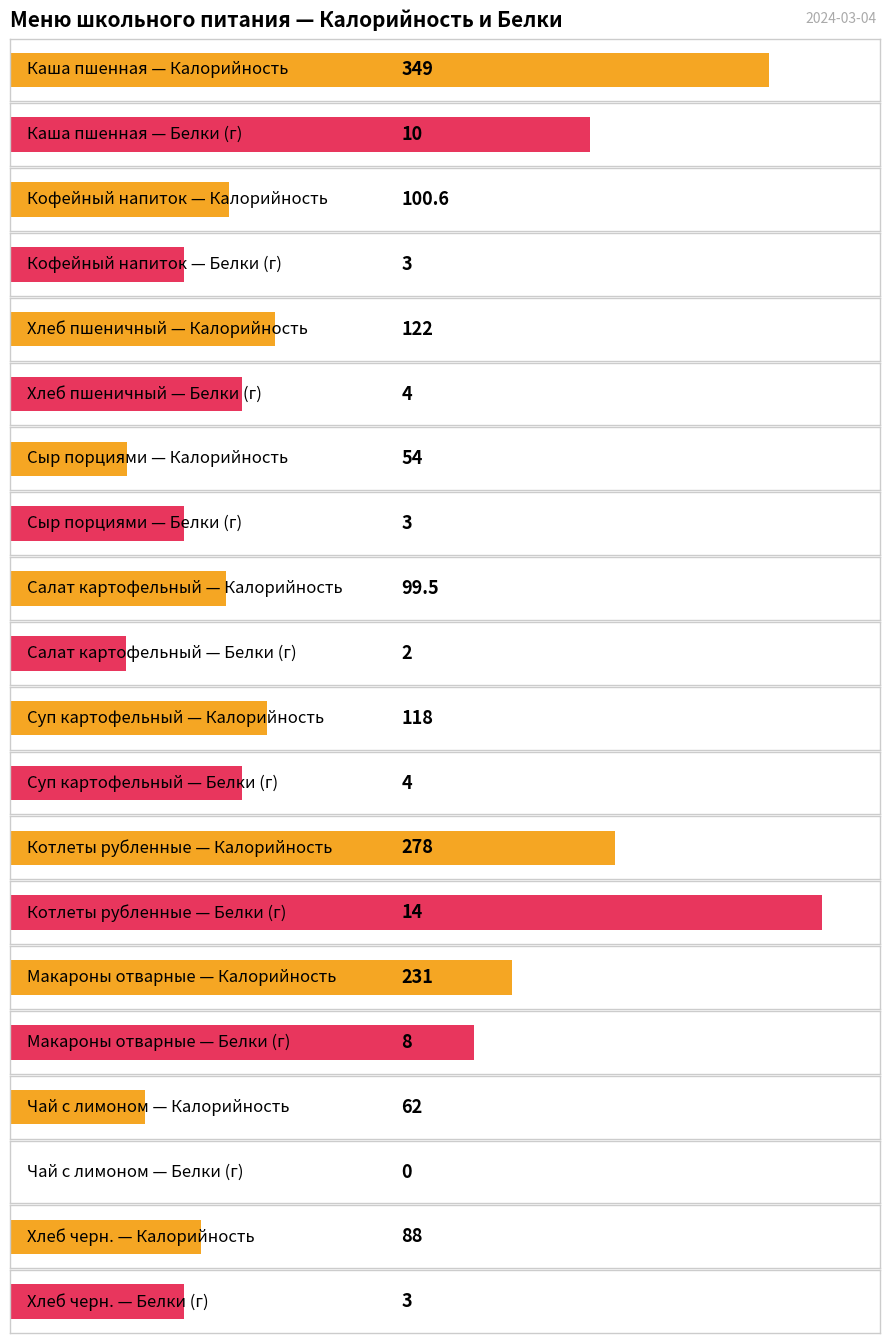

The value of Калорийность at Чай с лимоном is 26.5. True or false?

False